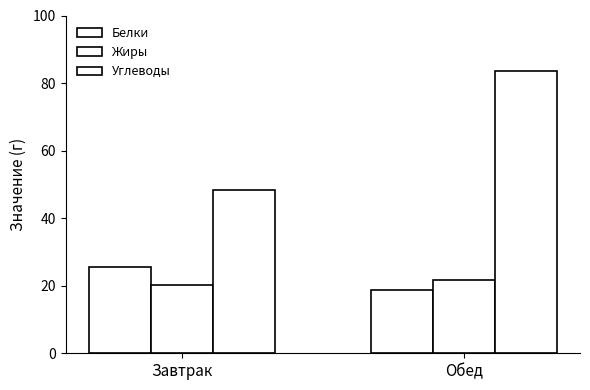

Count the number of data series in this chart.

3